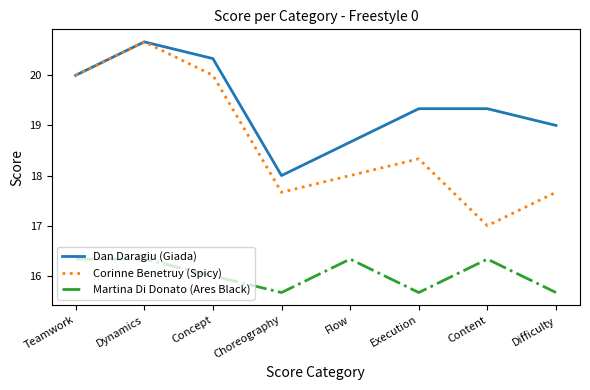

Where is the first local maximum for Dan Daragiu (Giada)?

Dynamics